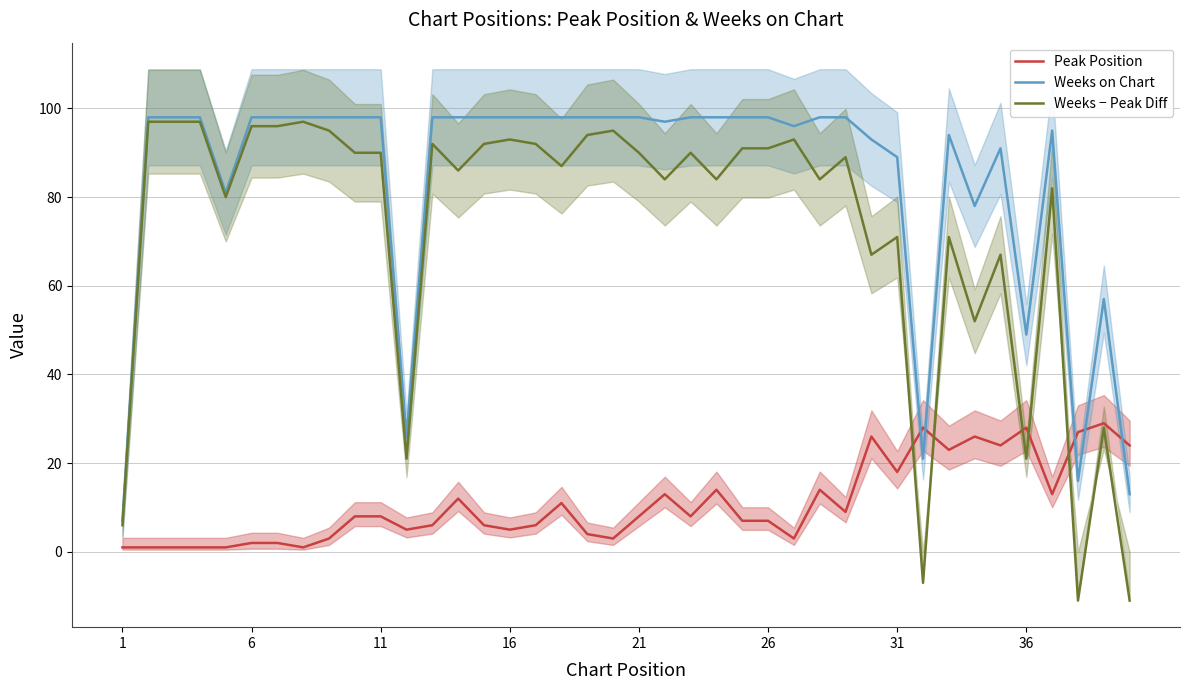

The value of Weeks on Chart at 13 is 98. True or false?

True